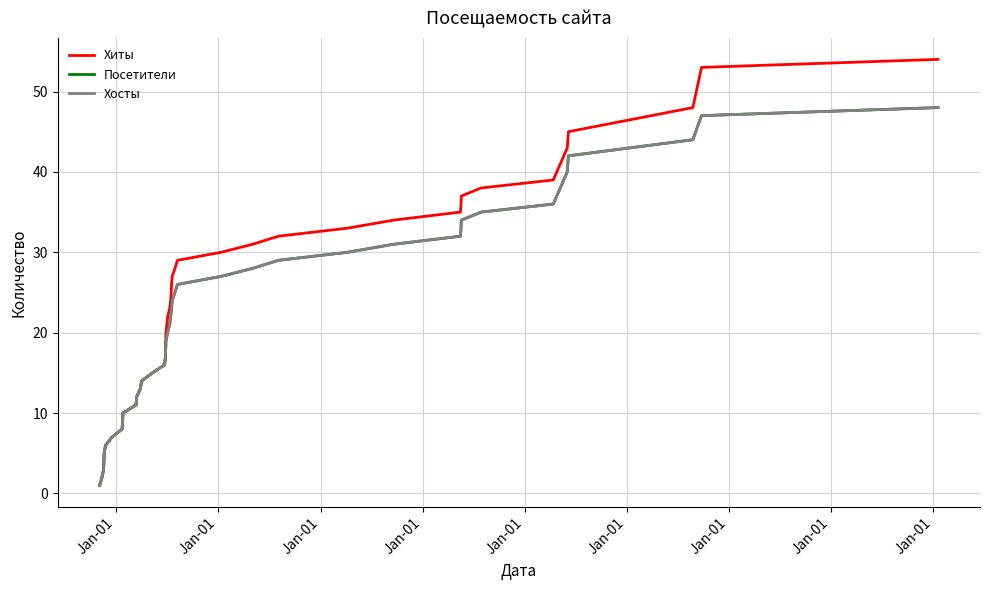

Reading right to left, list all the values displayed in this chart.

Хиты: 54	53	48	45	43	39	38	37	36	35	34	33	32	31	30	29	28	27	26	24	23	22	20	19	17	16	15	14	13	12	11	10	9	8	7	6	5	3	2	1
Посетители: 48	47	44	42	40	36	35	34	33	32	31	30	29	28	27	26	25	24	23	22	21	20	19	18	17	16	15	14	13	12	11	10	9	8	7	6	5	3	2	1
Хосты: 48	47	44	42	40	36	35	34	33	32	31	30	29	28	27	26	25	24	23	22	21	20	19	18	17	16	15	14	13	12	11	10	9	8	7	6	5	3	2	1